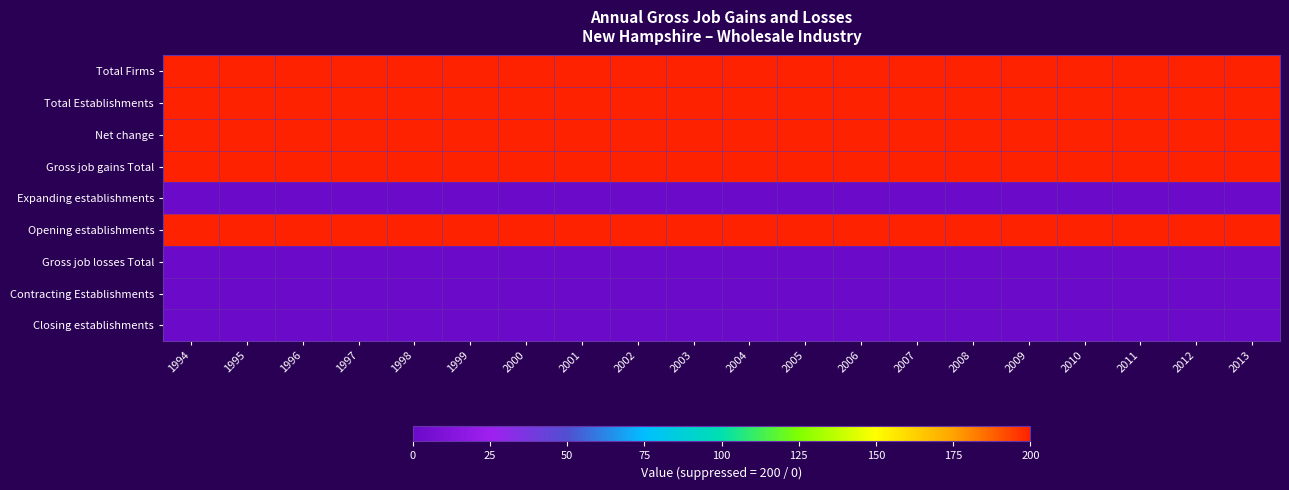

What is the total value across all series at 2004?

1000